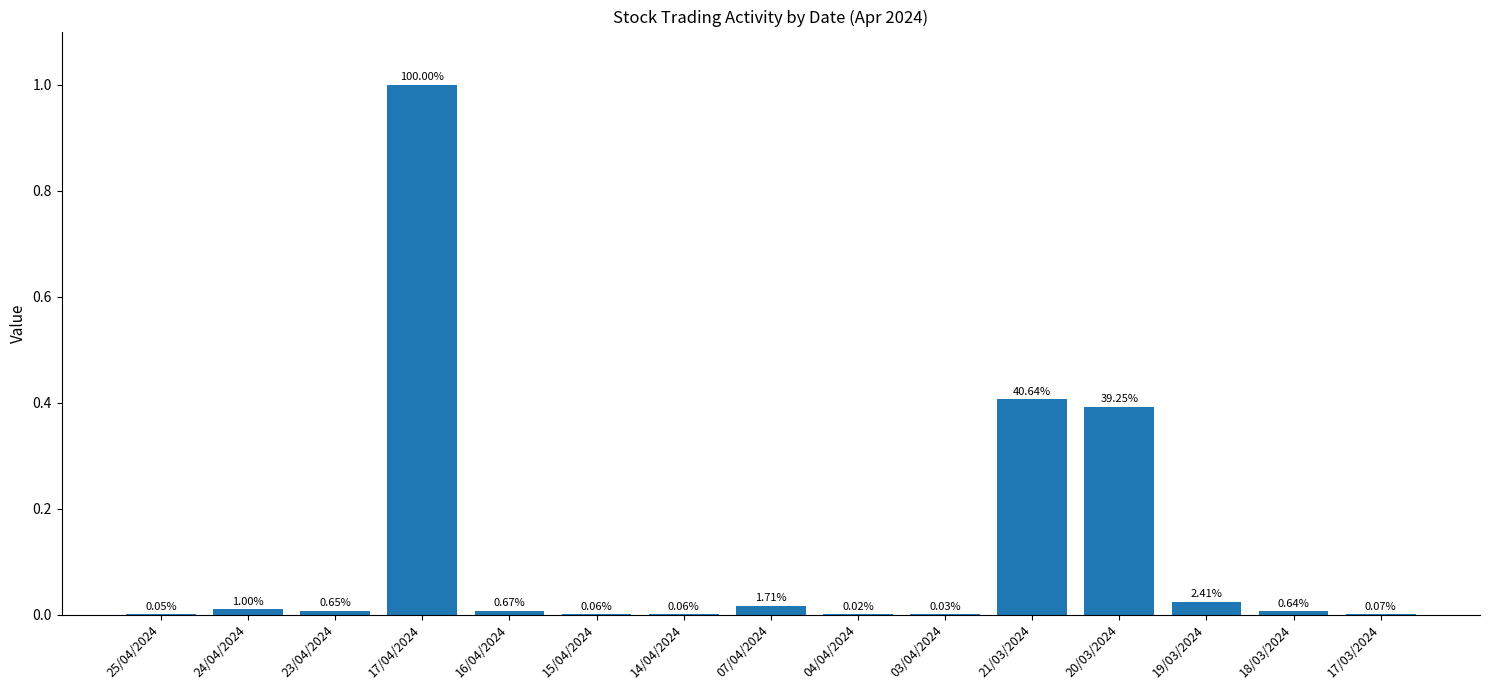

What is the difference between the second highest and second lowest values?

0.4